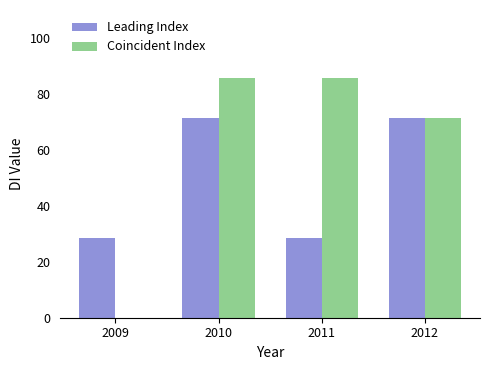

True or false: Leading Index has a value of 14.4 at 2009.

False